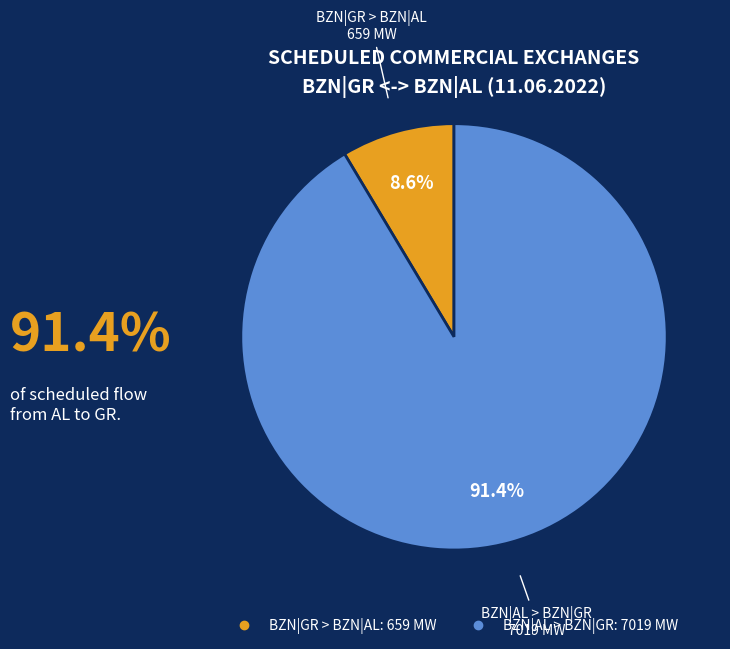

Is there any slice that represents more than half of the pie?

Yes